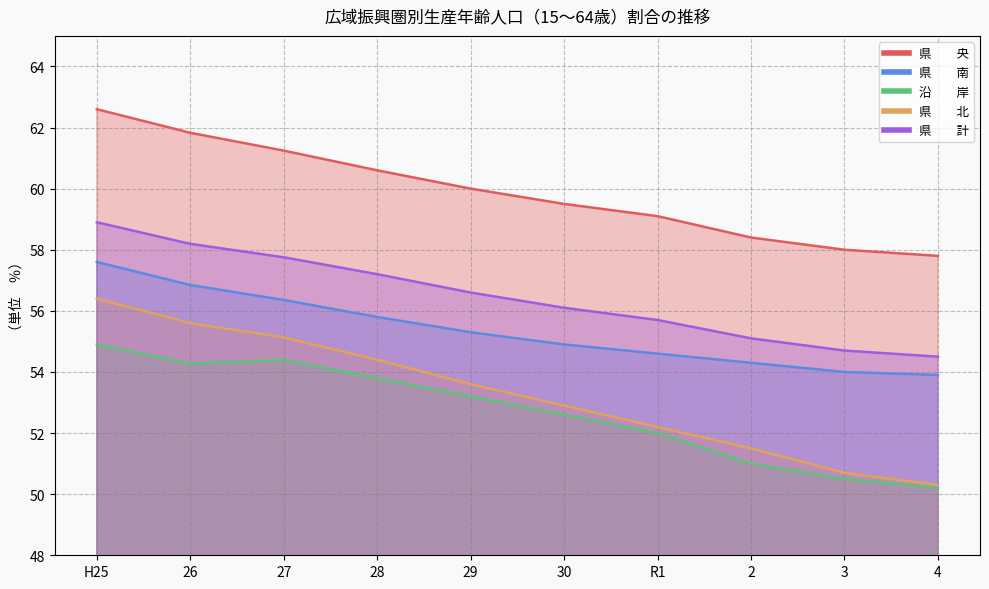

What is the sum of the 沿　　岸 values at 26 and 28?

108.1